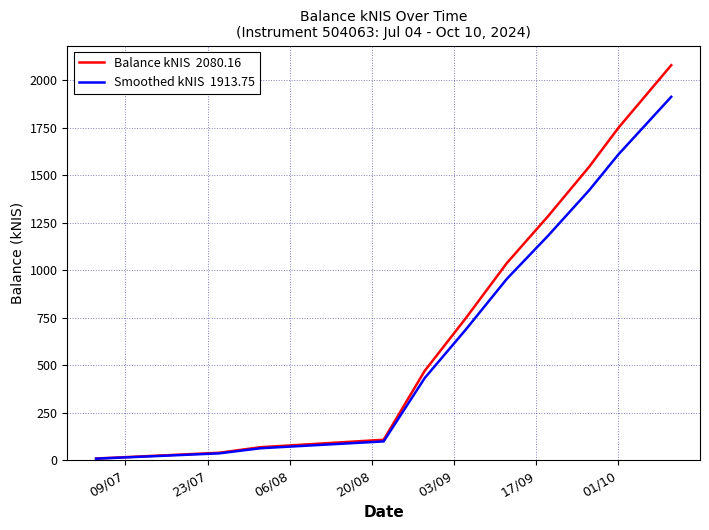

What is the maximum value shown in the chart?

2080.2